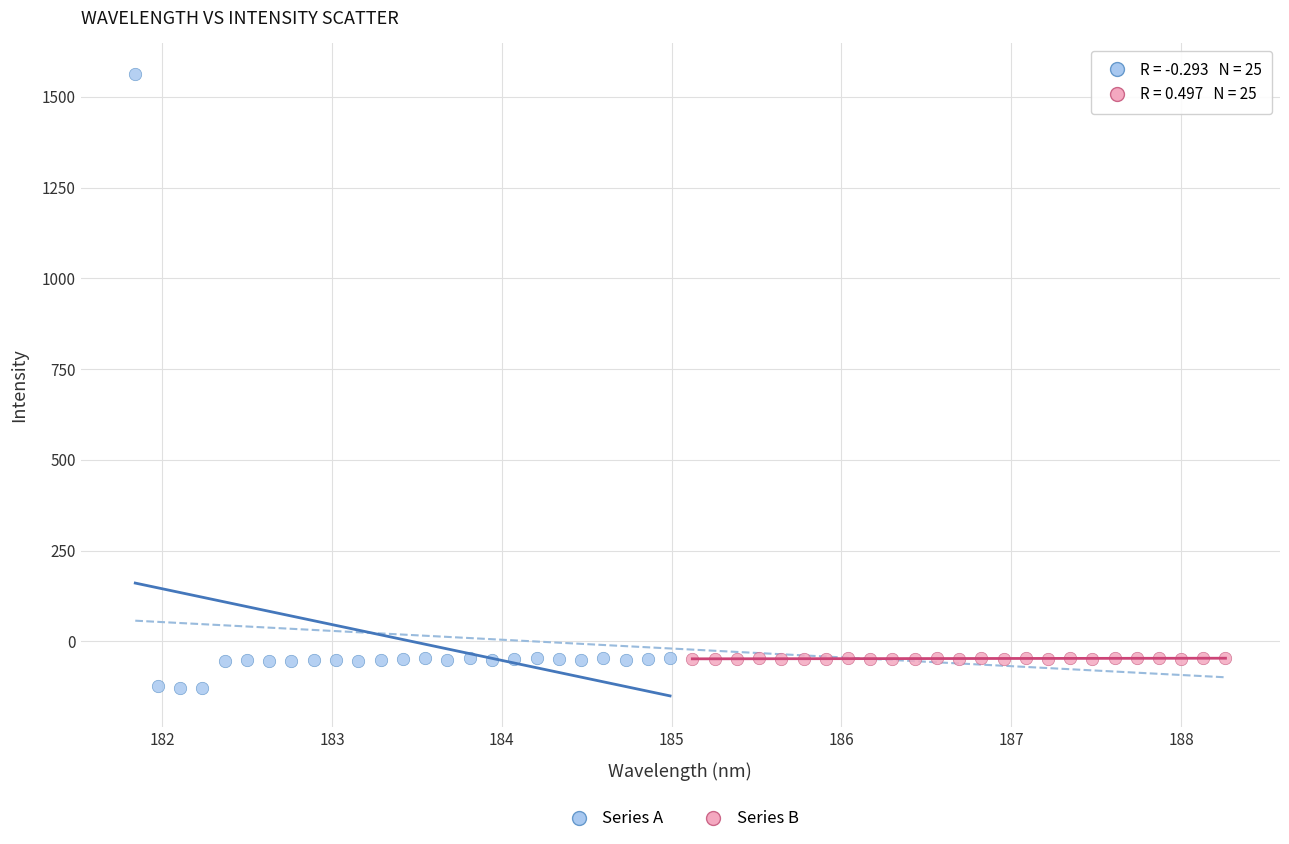

Which series has the largest Y range (max minus min)?

Series A